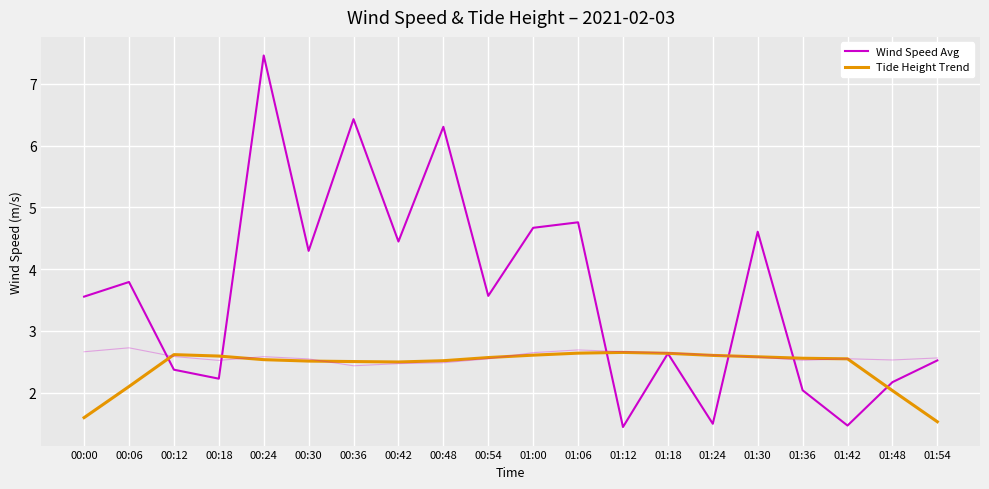

What is the label of the 2nd point from the left?

00:06